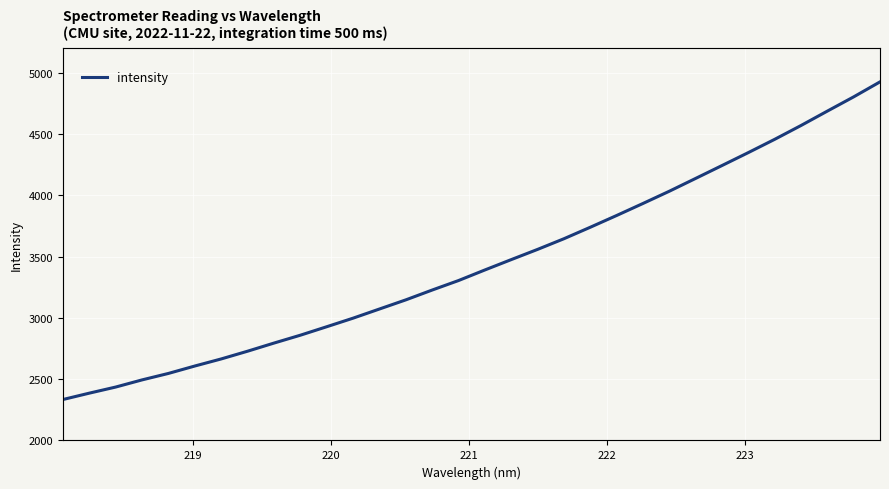

What is the average value?

3446.6